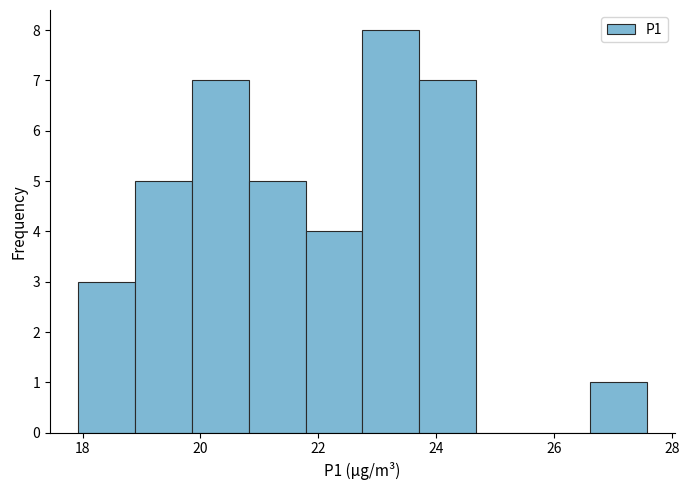

Which range on the x-axis has the tallest bar?

22.8 to 23.8